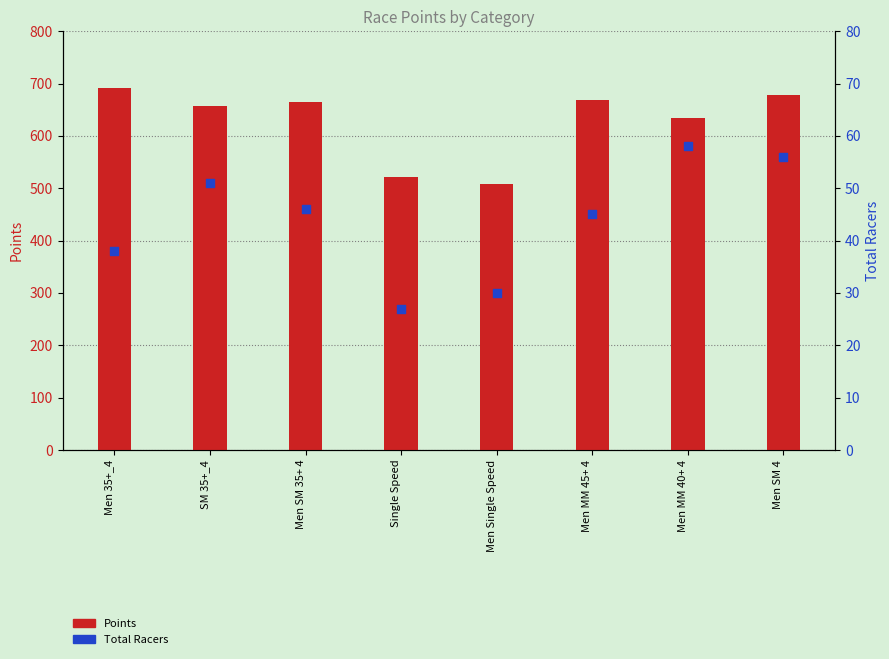

Which series reaches the maximum Y coordinate?

Points